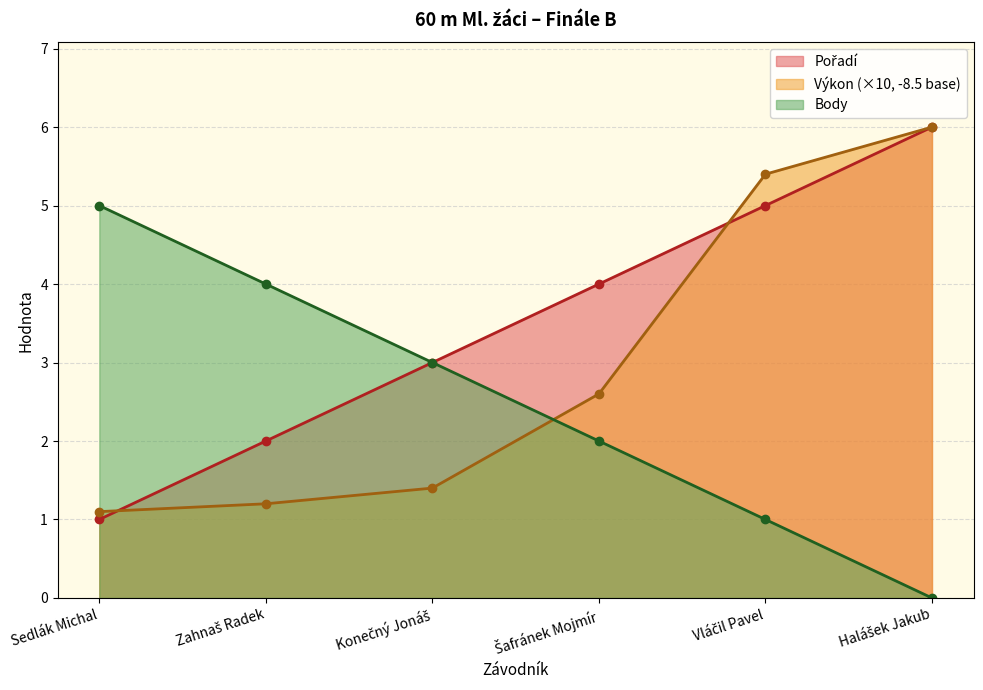

At which category is the sum across all series the highest?

Halášek Jakub